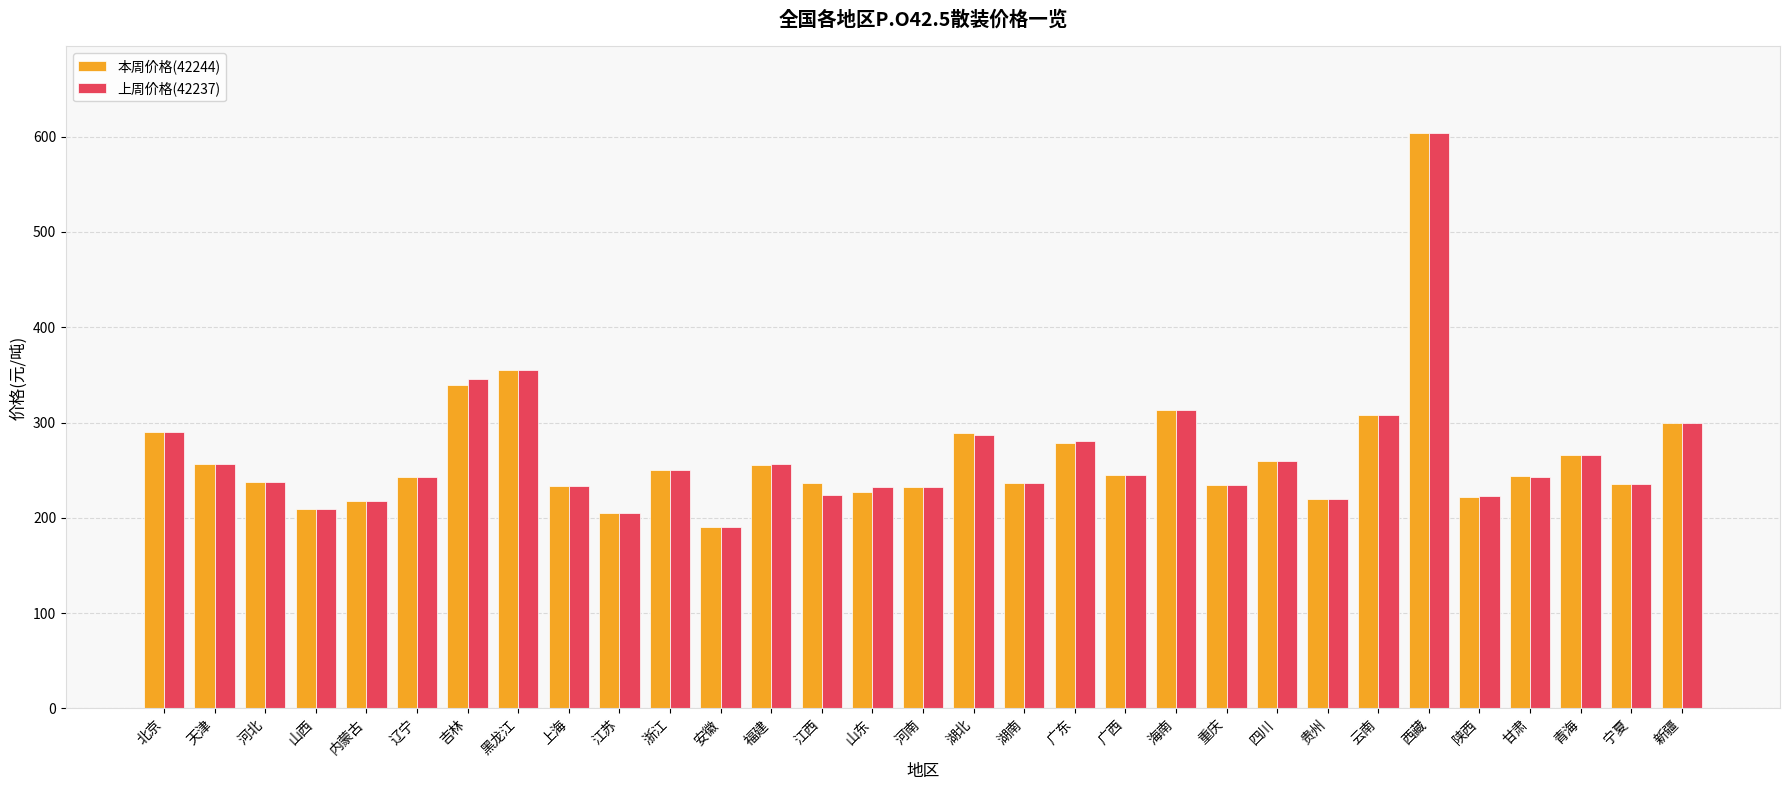

Is the value of 本周价格(42244) at 江西 greater than the value of 上周价格(42237) at 江苏?

Yes